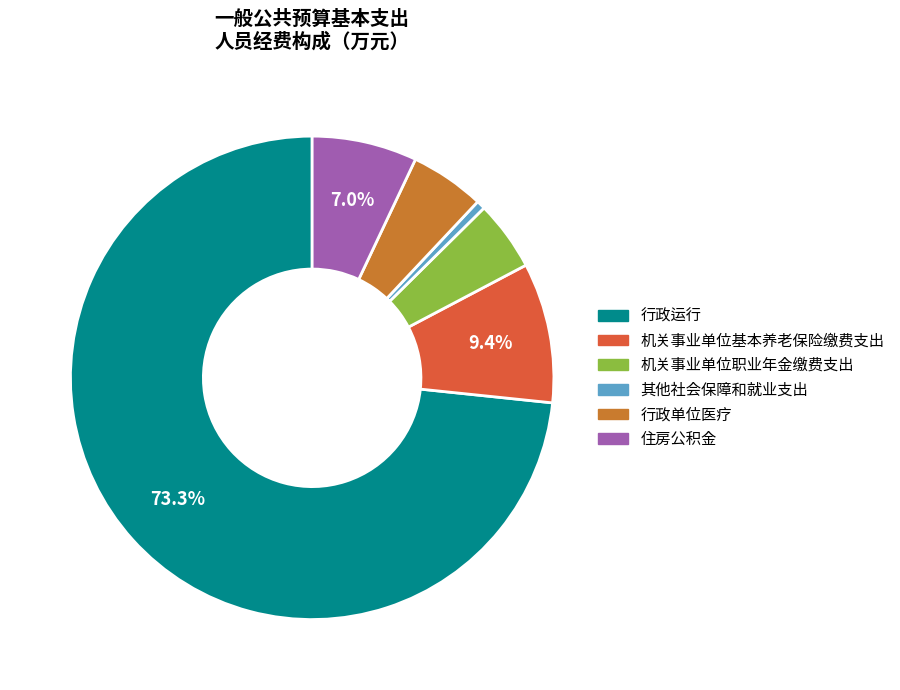

Which has a higher value, 住房公积金 or 机关事业单位基本养老保险缴费支出?

机关事业单位基本养老保险缴费支出